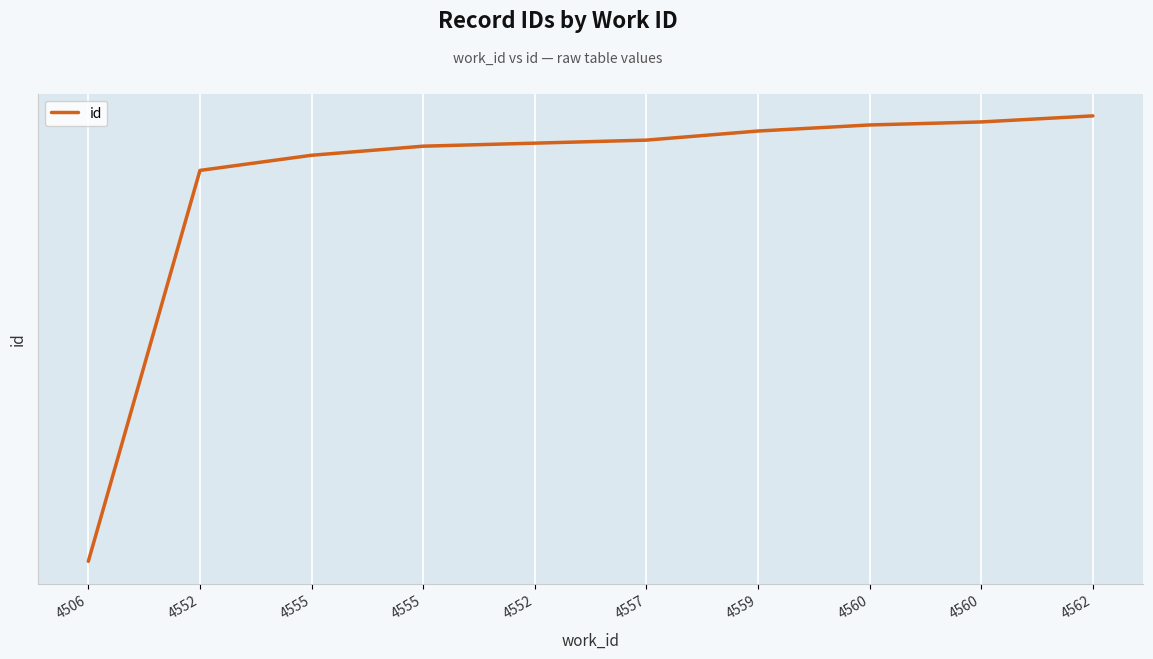

What is the value of the 5th point from the left?

11966